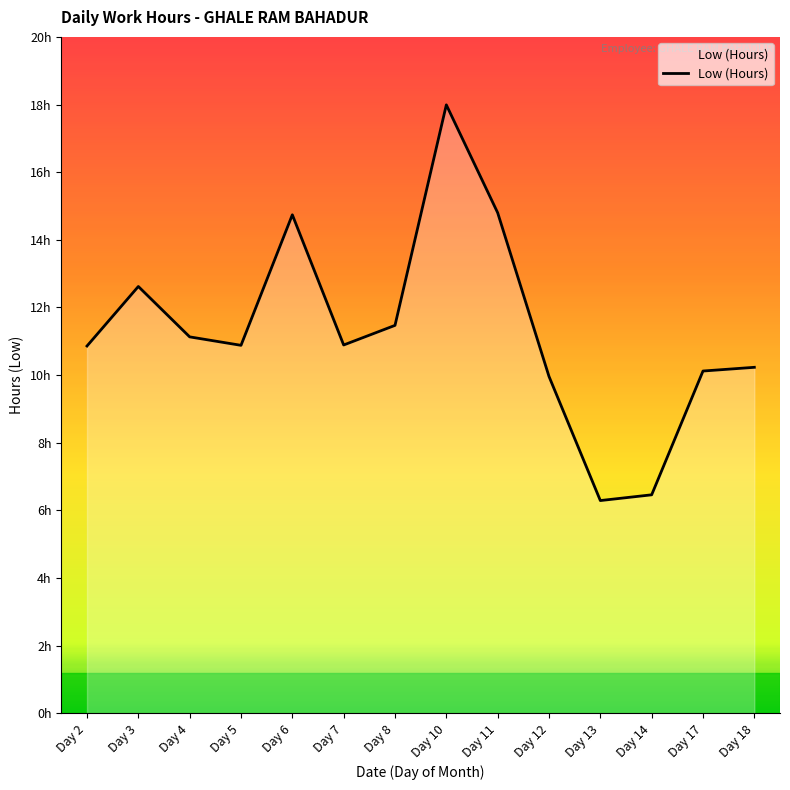

What is the difference between the second highest and second lowest values?

8.3